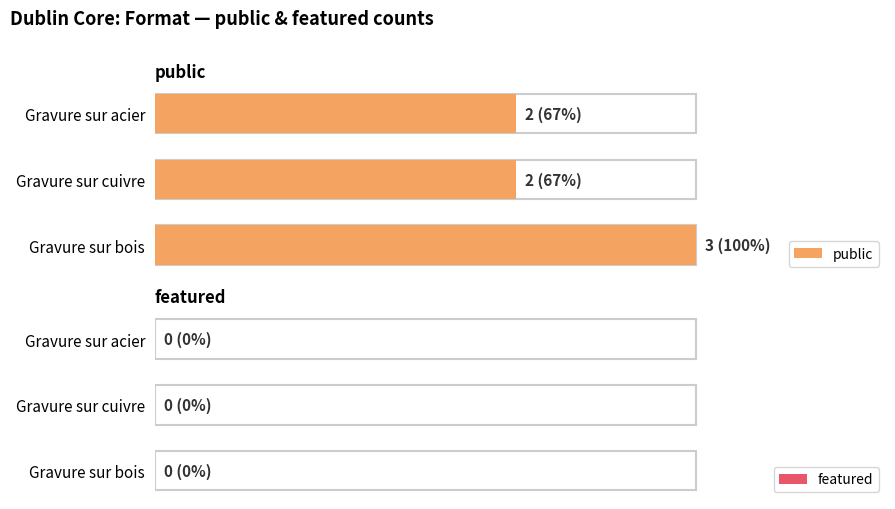

List the series in order of their overall mean, lowest first.

featured, public